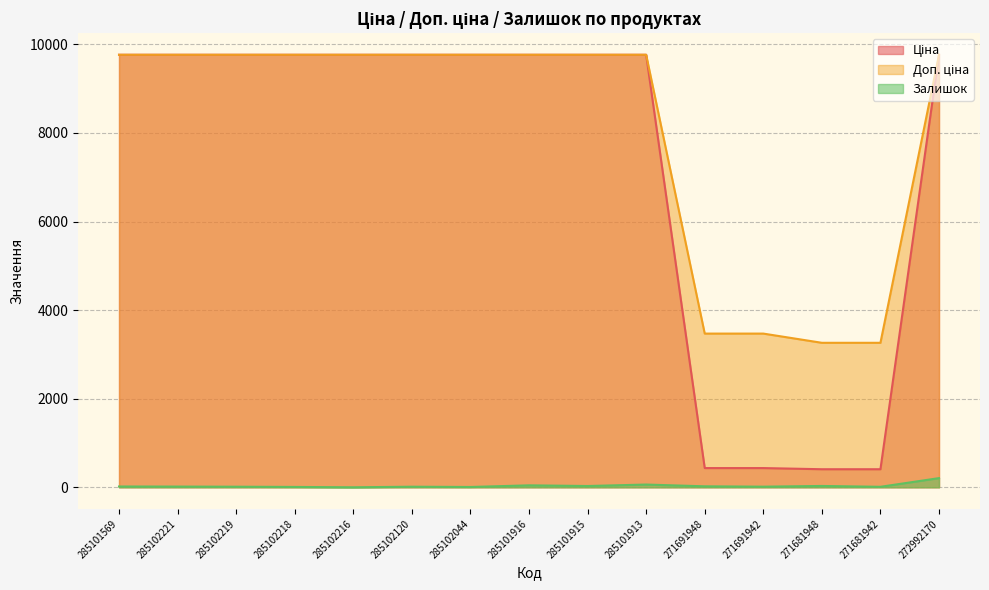

Reading left to right, extract all data points from this chart.

Ціна: 9764.4	9764.4	9764.4	9764.4	9764.4	9764.4	9764.4	9764.4	9764.4	9764.4	433.8	433.8	407.8	407.8	9764.4
Доп. ціна: 9764.4	9764.4	9764.4	9764.4	9764.4	9764.4	9764.4	9764.4	9764.4	9764.4	3470.1	3470.1	3262.1	3262.1	9764.4
Залишок: 18.0	16.0	13.0	8.0	0.0	13.0	7.0	44.0	29.0	62.0	22.0	14.0	30.0	11.0	207.0